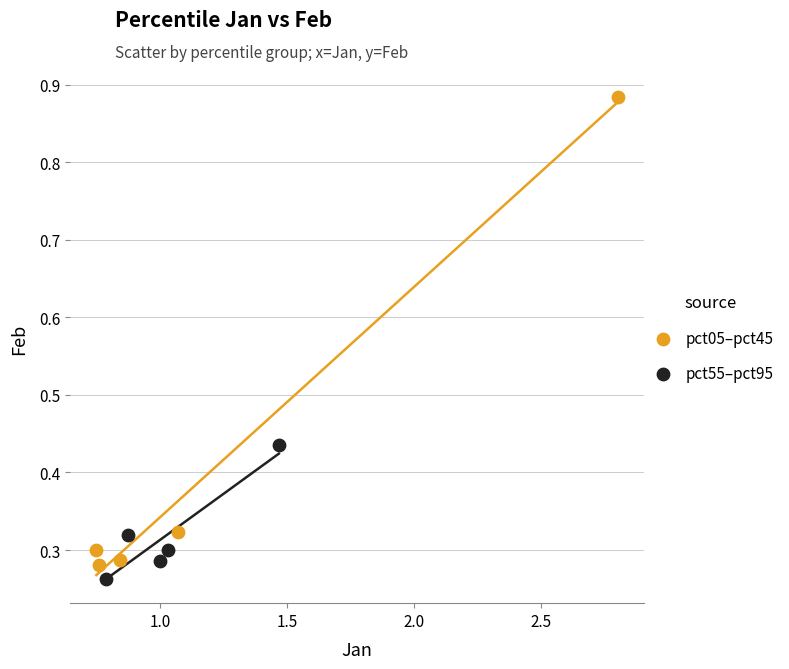

Which series reaches the maximum Y coordinate?

pct05–pct45